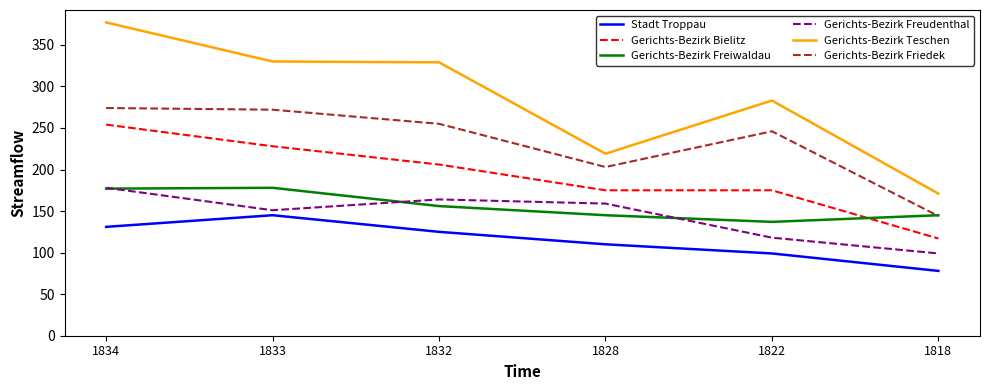

Where is the first local maximum for Gerichts-Bezirk Freudenthal?

1832